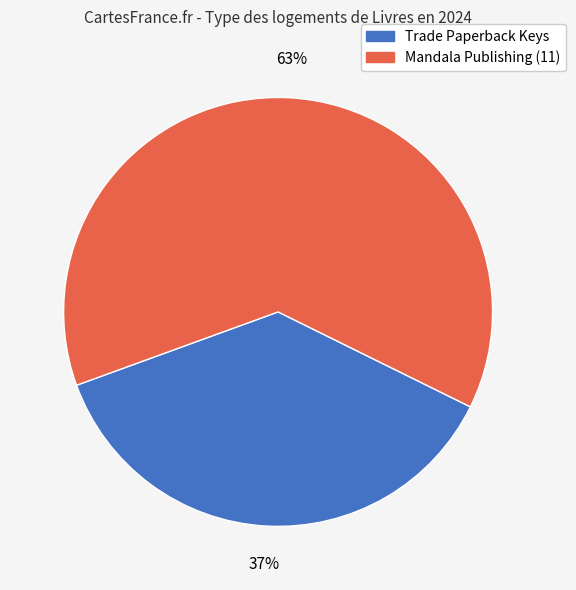

How many segments does this pie chart have?

2